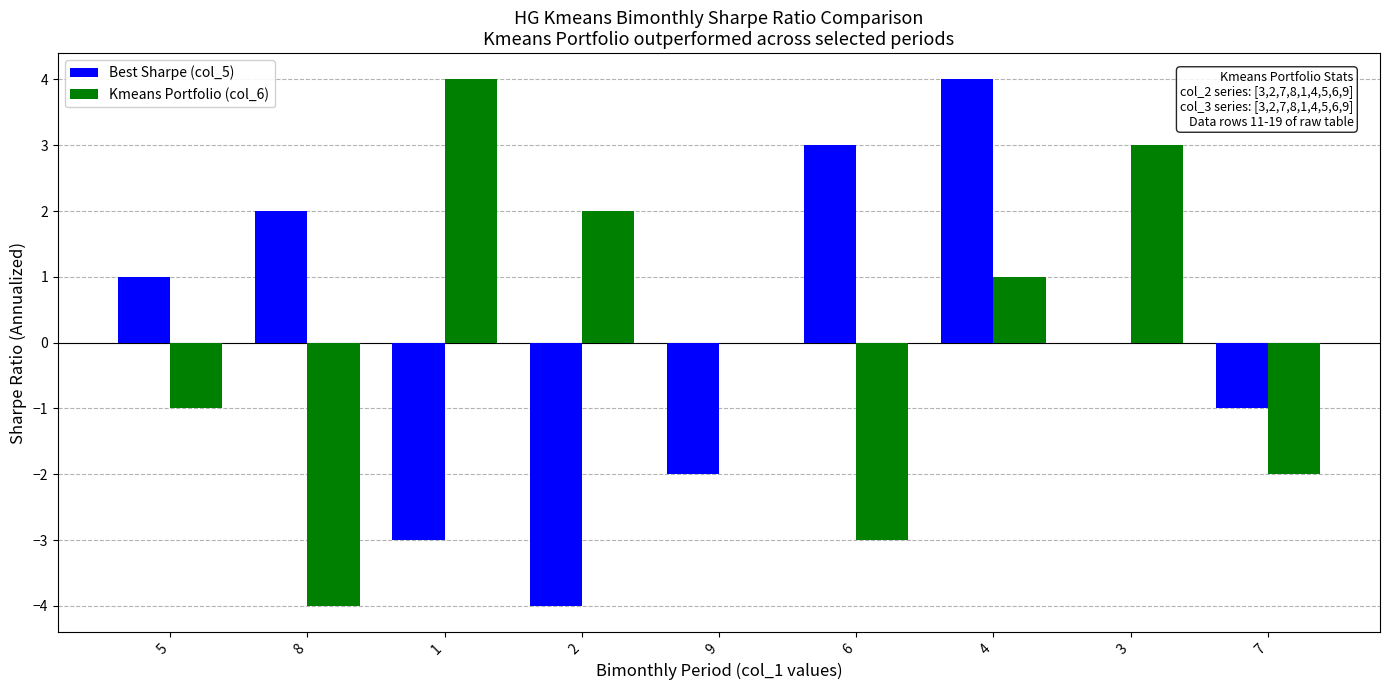

Which category has the highest value in the Best Sharpe (col_5) series?

4